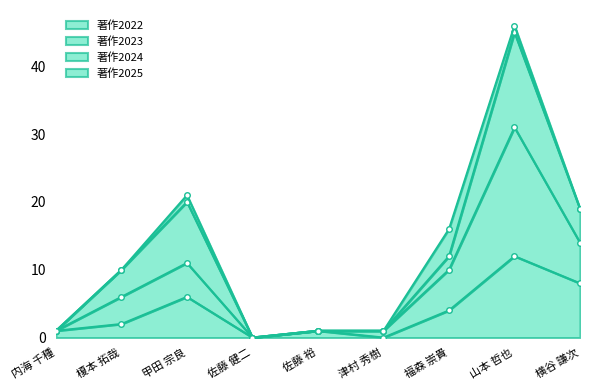

Is it true that 著作2022 equals 0 at 津村 秀樹?

True